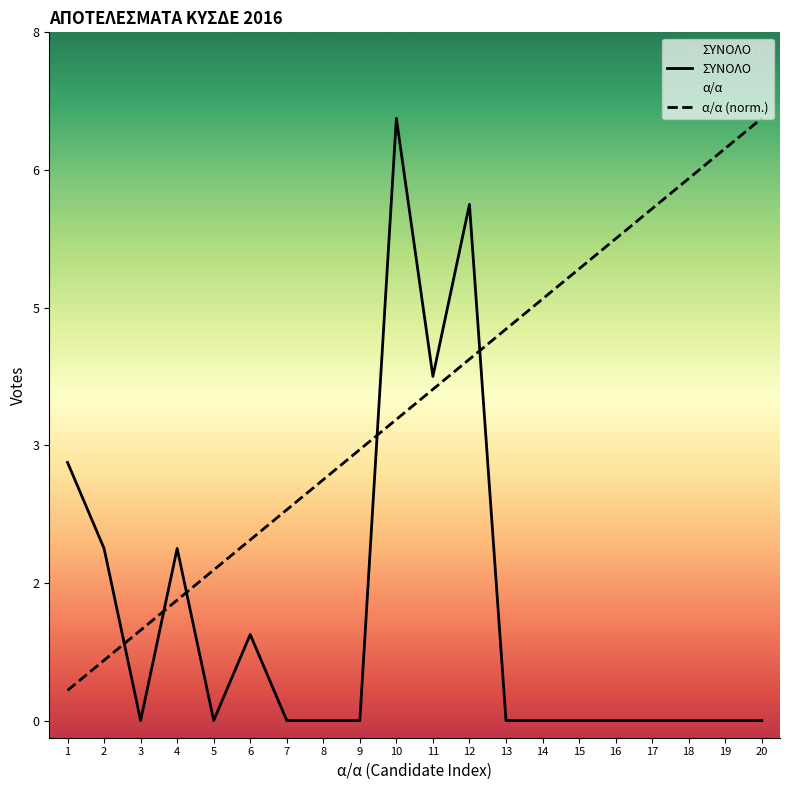

The ΣΥΝΟΛΟ series shows 0.0 at 14. True or false?

True